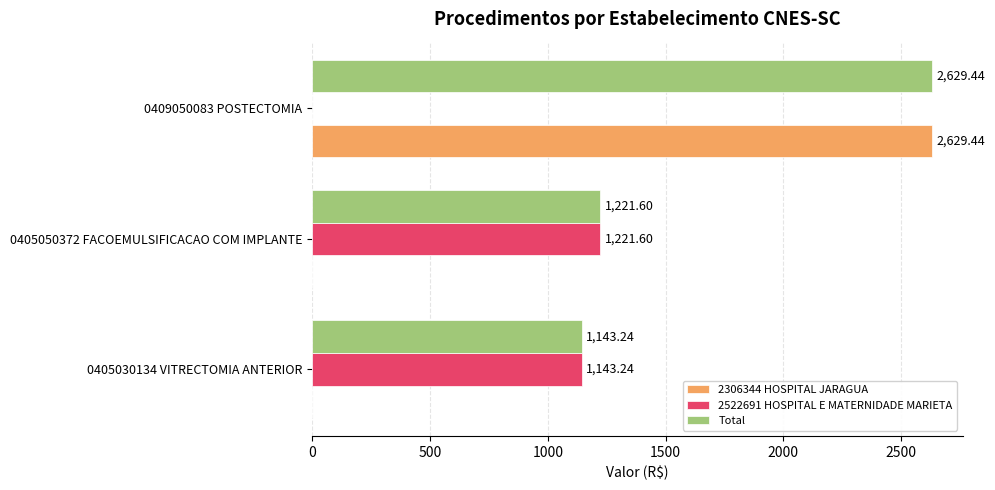

Which series changed the most between 0405050372 FACOEMULSIFICACAO COM IMPLANTE and 0409050083 POSTECTOMIA?

2306344 HOSPITAL JARAGUA